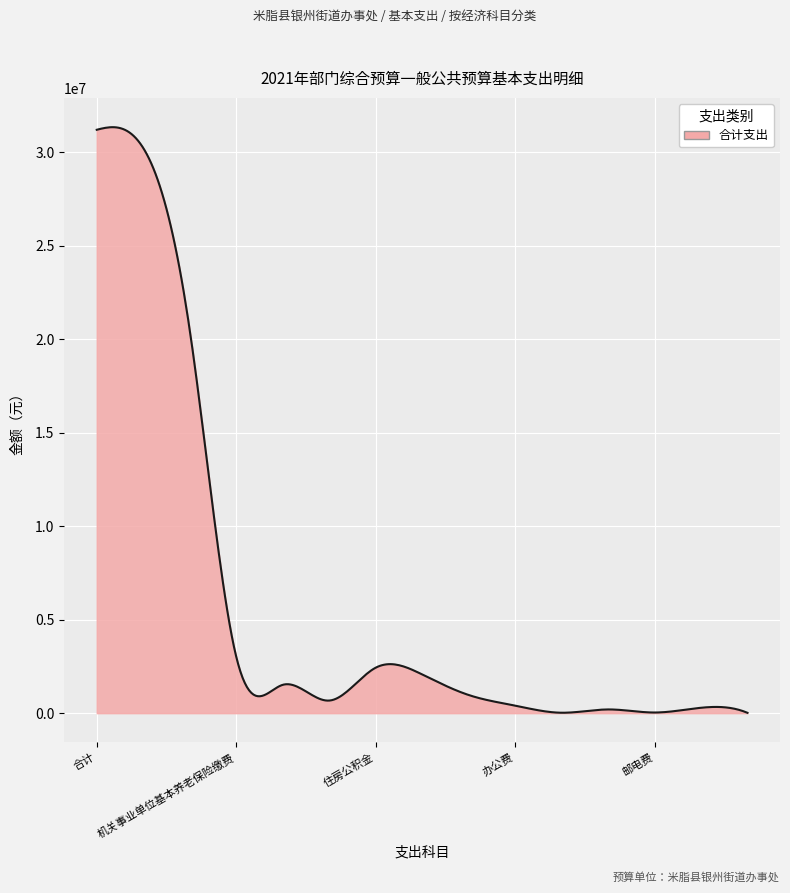

What is the difference between the maximum and minimum values?

31326083.2